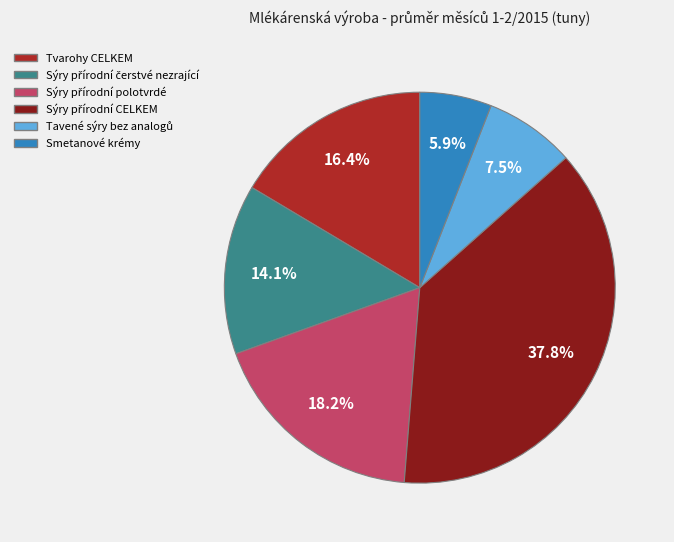

Is there a majority slice in this chart?

No